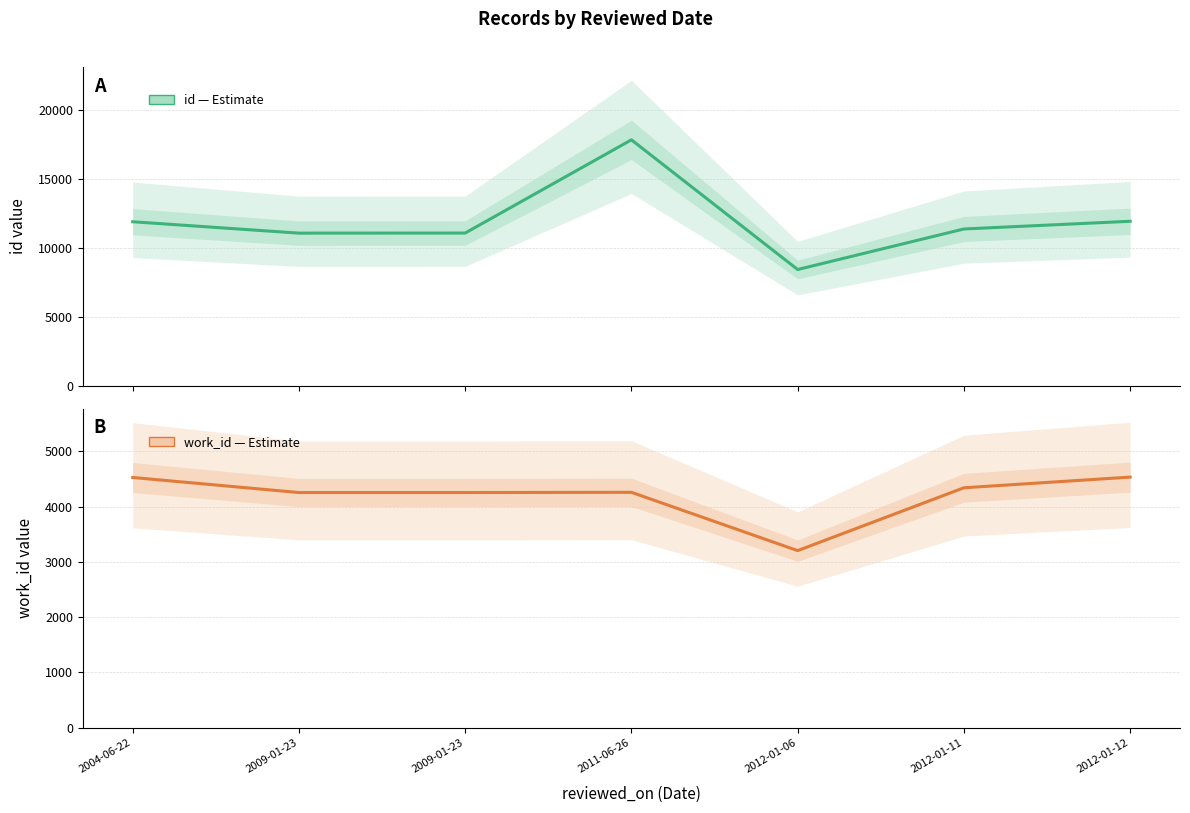

Rank the series by their average value, from highest to lowest.

id (Estimate), work_id (Estimate)